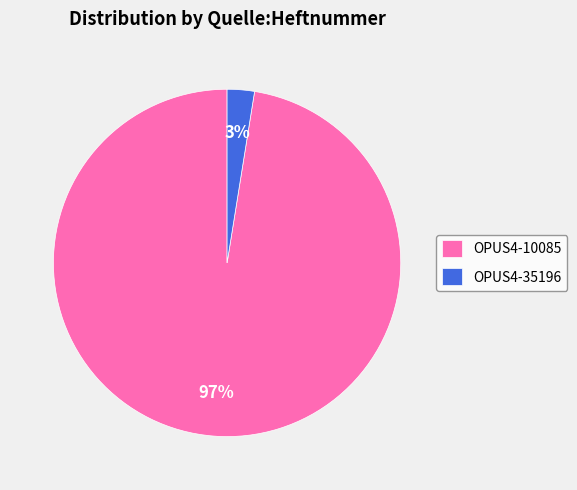

Which category has the smallest portion of the pie?

OPUS4-35196